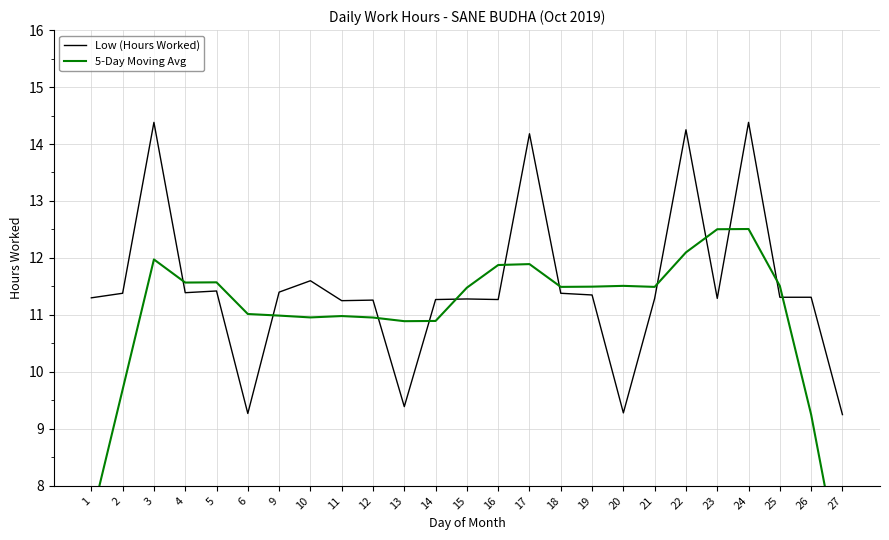

The value of 5-Day Moving Avg at 17 is 5.5. True or false?

False